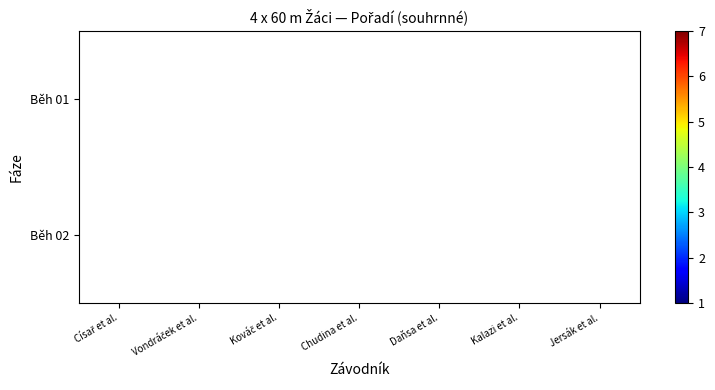

Is it true that Běh 01 equals 2.0 at Vondráček et al.?

True